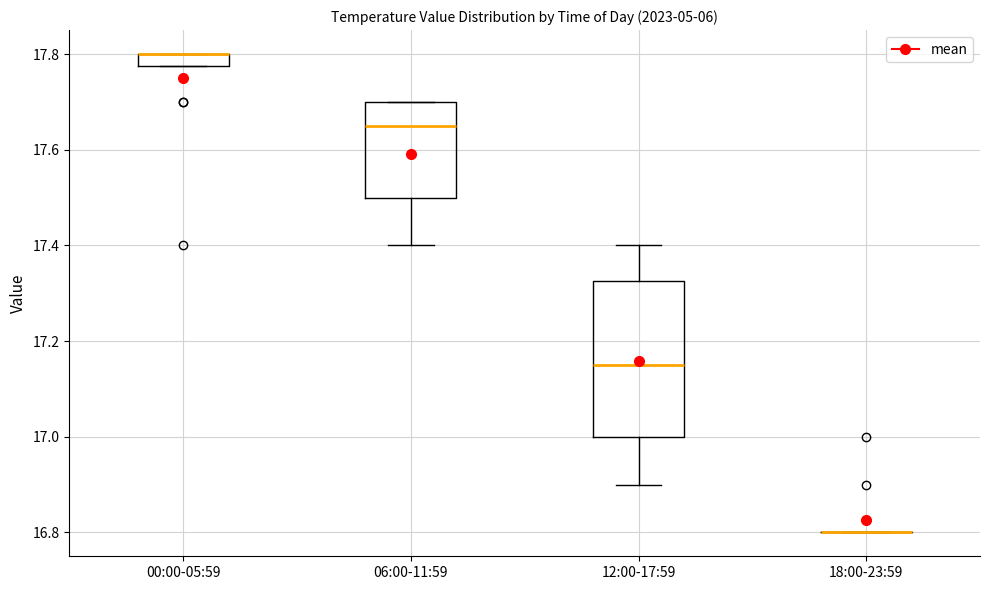

Comparing the boxes themselves (not the whiskers), which one is the tallest?

12:00-17:59